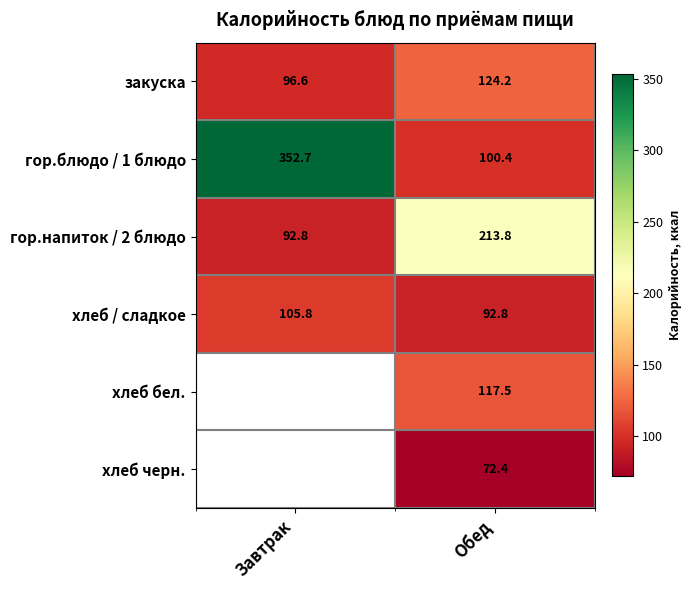

Is it true that хлеб / сладкое equals 92.8 at Обед?

True